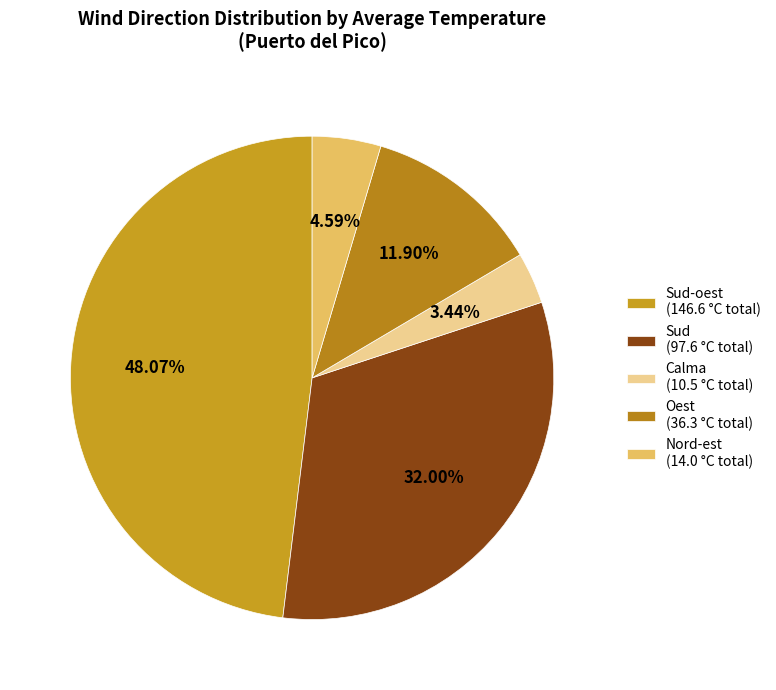

To the nearest percent, what is the difference between the largest and smallest slice percentages?

45%